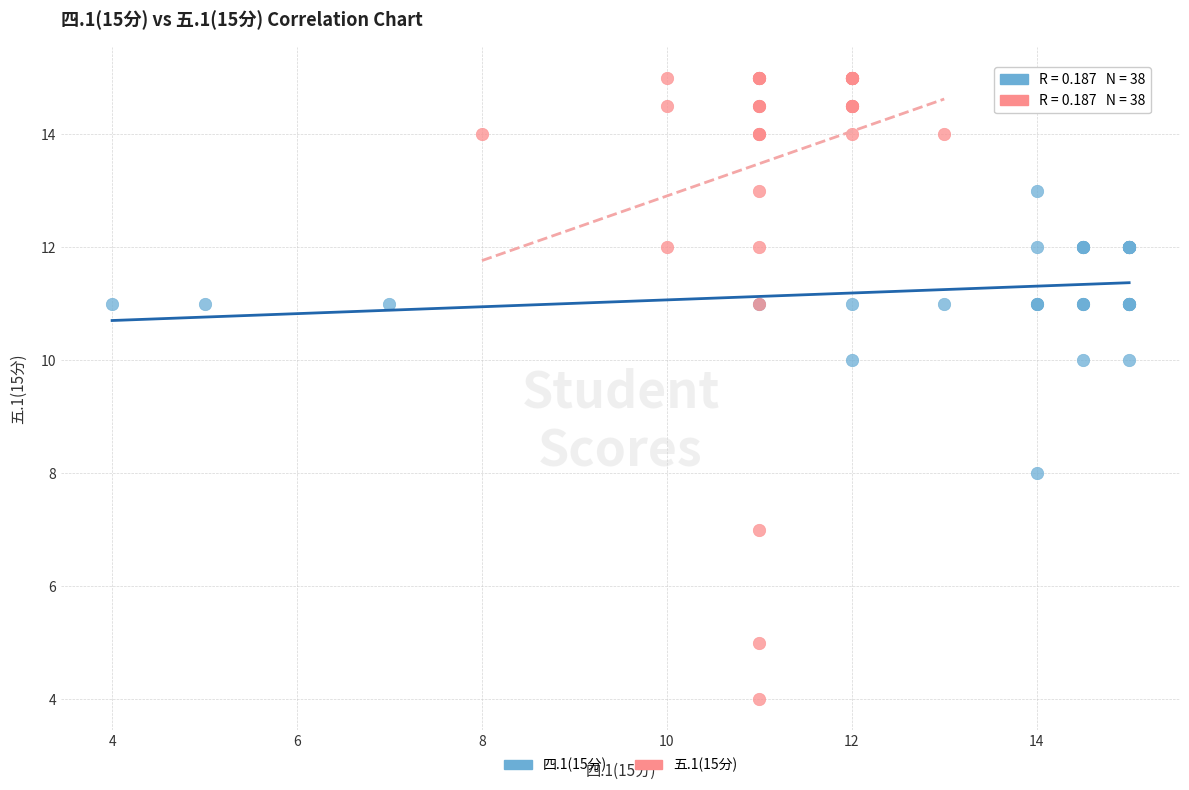

Which series has the largest Y range (max minus min)?

五.1(15分)